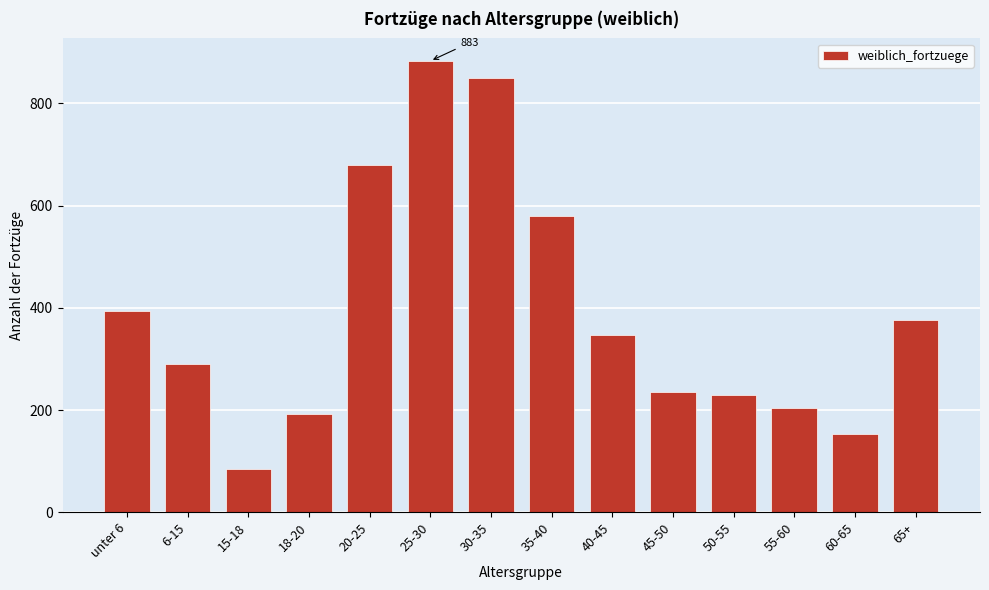

Reading left to right, transcribe all the data shown in this chart.

unter 6=393	6-15=290	15-18=85	18-20=192	20-25=680	25-30=883	30-35=850	35-40=580	40-45=347	45-50=235	50-55=229	55-60=204	60-65=153	65+=376